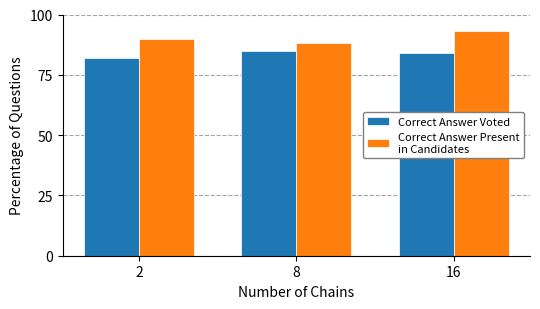

How many series are shown in this chart?

2